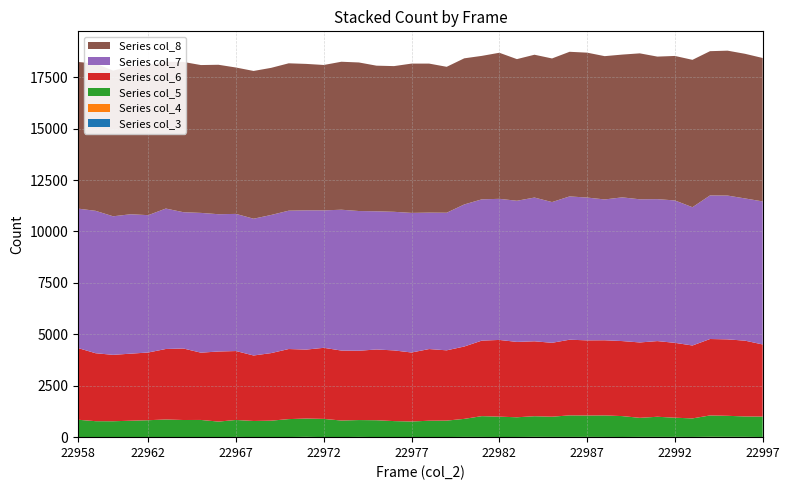

Reading left to right, extract all data points from this chart.

col_3: 22958=0	22959=0	22960=0	22961=0	22962=0	22963=0	22964=0	22965=0	22966=0	22967=0	22968=0	22969=0	22970=0	22971=0	22972=0	22973=0	22974=0	22975=0	22976=0	22977=0	22978=0	22979=0	22980=0	22981=0	22982=0	22983=0	22984=0	22985=0	22986=0	22987=0	22988=0	22989=0	22990=0	22991=0	22992=0	22993=0	22994=0	22995=0	22996=0	22997=0
col_4: 22958=7	22959=5	22960=3	22961=4	22962=4	22963=5	22964=8	22965=7	22966=4	22967=10	22968=6	22969=5	22970=6	22971=15	22972=4	22973=5	22974=12	22975=5	22976=5	22977=8	22978=5	22979=6	22980=12	22981=11	22982=7	22983=9	22984=14	22985=12	22986=12	22987=13	22988=11	22989=8	22990=13	22991=13	22992=13	22993=11	22994=18	22995=16	22996=15	22997=8
col_5: 22958=840	22959=772	22960=771	22961=795	22962=820	22963=855	22964=826	22965=830	22966=753	22967=826	22968=781	22969=797	22970=872	22971=890	22972=884	22973=804	22974=820	22975=818	22976=776	22977=754	22978=794	22979=799	22980=877	22981=1011	22982=990	22983=958	22984=1004	22985=983	22986=1047	22987=1040	22988=1046	22989=1016	22990=927	22991=979	22992=933	22993=901	22994=1038	22995=1022	22996=992	22997=993
col_6: 22958=3486	22959=3304	22960=3228	22961=3261	22962=3292	22963=3427	22964=3477	22965=3271	22966=3408	22967=3351	22968=3184	22969=3285	22970=3407	22971=3353	22972=3456	22973=3402	22974=3370	22975=3440	22976=3437	22977=3354	22978=3485	22979=3417	22980=3518	22981=3672	22982=3730	22983=3664	22984=3643	22985=3593	22986=3679	22987=3654	22988=3654	22989=3648	22990=3665	22991=3679	22992=3640	22993=3545	22994=3716	22995=3717	22996=3684	22997=3506
col_7: 22958=6779	22959=6924	22960=6737	22961=6778	22962=6678	22963=6828	22964=6627	22965=6796	22966=6675	22967=6668	22968=6650	22969=6716	22970=6727	22971=6770	22972=6683	22973=6847	22974=6793	22975=6719	22976=6739	22977=6788	22978=6633	22979=6690	22980=6907	22981=6869	22982=6861	22983=6863	22984=6989	22985=6842	22986=6967	22987=6943	22988=6847	22989=6987	22990=6960	22991=6902	22992=6923	22993=6723	22994=6981	22995=6991	22996=6915	22997=6955
col_8: 22958=7130	22959=7161	22960=7083	22961=7200	22962=7300	22963=7140	22964=7305	22965=7188	22966=7266	22967=7117	22968=7184	22969=7153	22970=7165	22971=7120	22972=7069	22973=7195	22974=7223	22975=7080	22976=7084	22977=7259	22978=7246	22979=7095	22980=7105	22981=6975	22982=7102	22983=6887	22984=6944	22985=6983	22986=7032	22987=7045	22988=6967	22989=6942	22990=7096	22991=6930	22992=7026	22993=7166	22994=7014	22995=7046	22996=7032	22997=6973